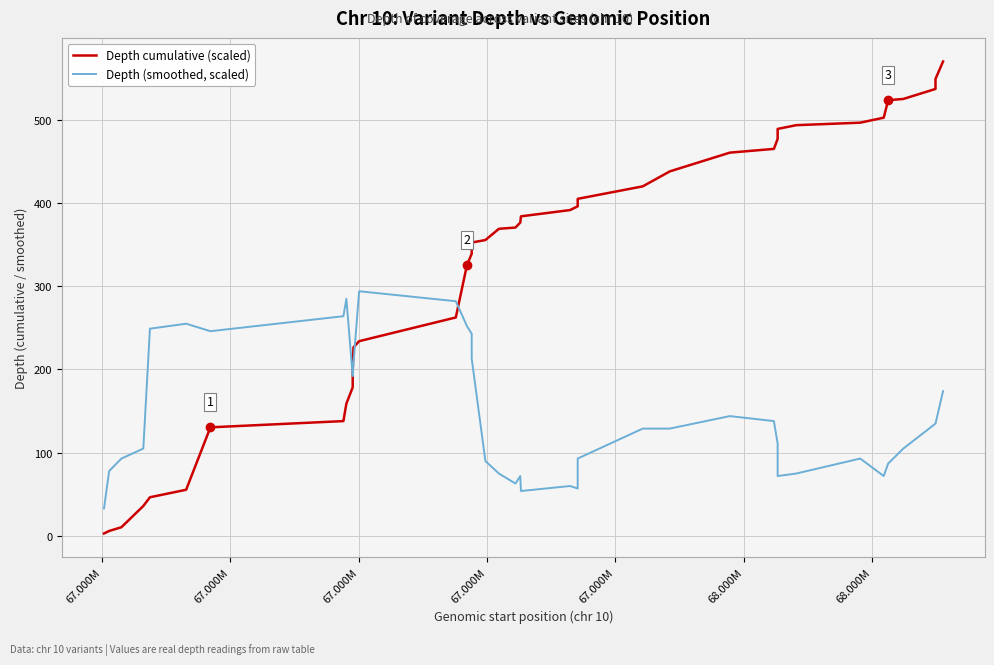

List the series in order of their overall mean, highest first.

Depth cumulative (scaled), Depth (smoothed, scaled)